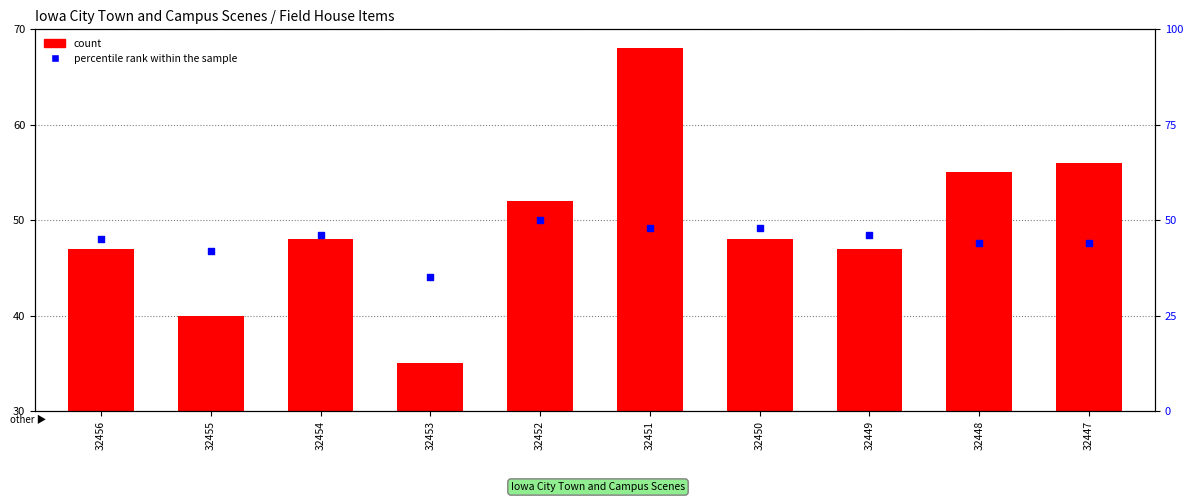

Which series contains the highest Y value?

count